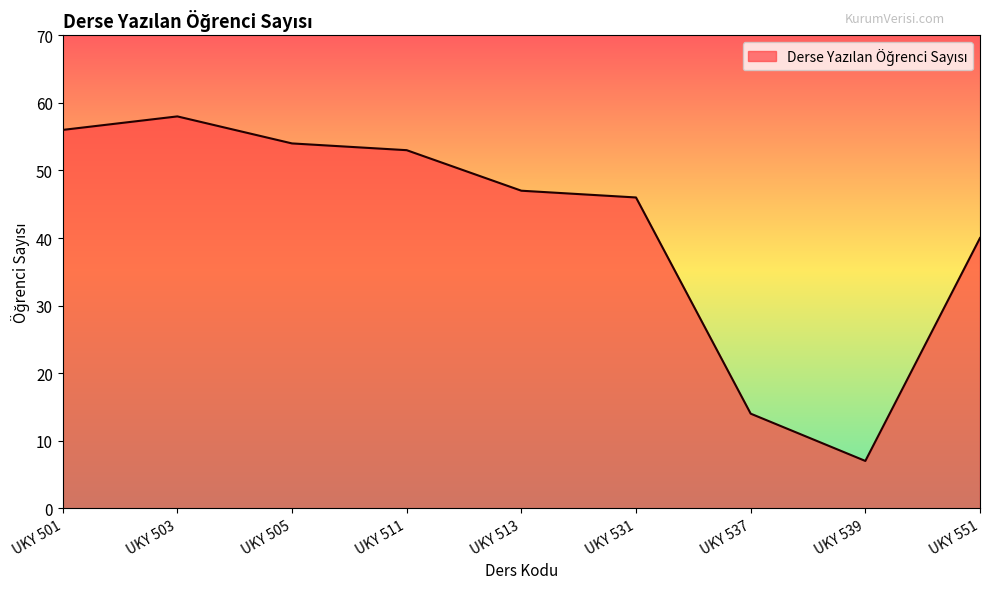

What is the change in value from UKY 505 to UKY 537?

-40